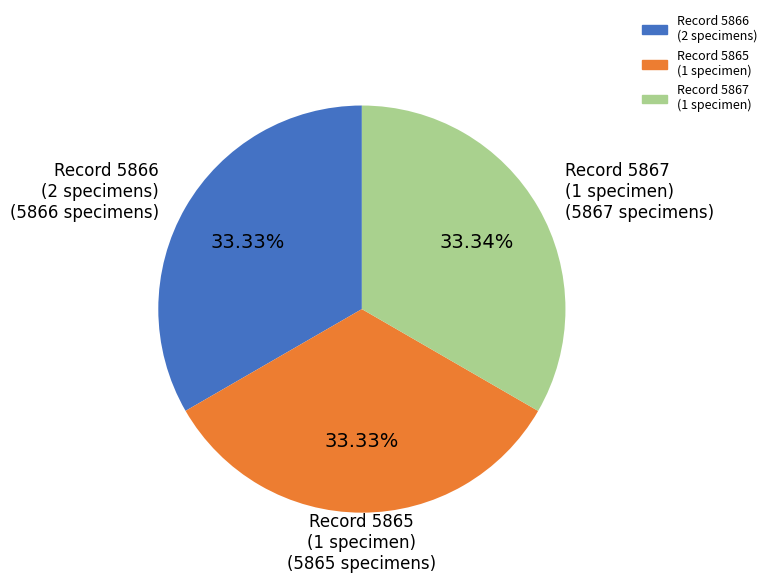

Is there any slice that represents more than half of the pie?

No